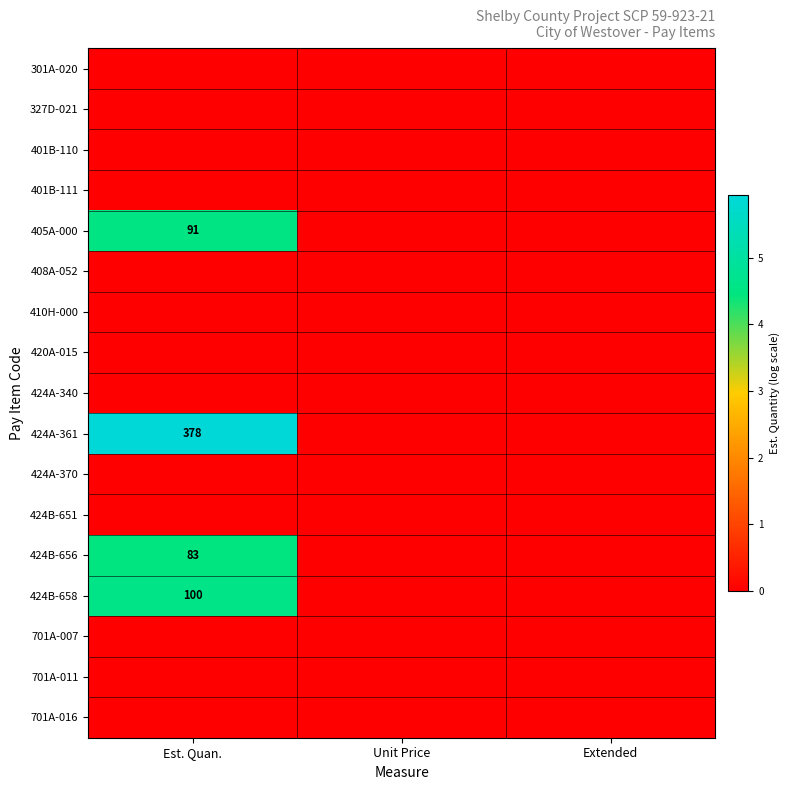

Which category has the lowest value across all series?

Est. Quan.